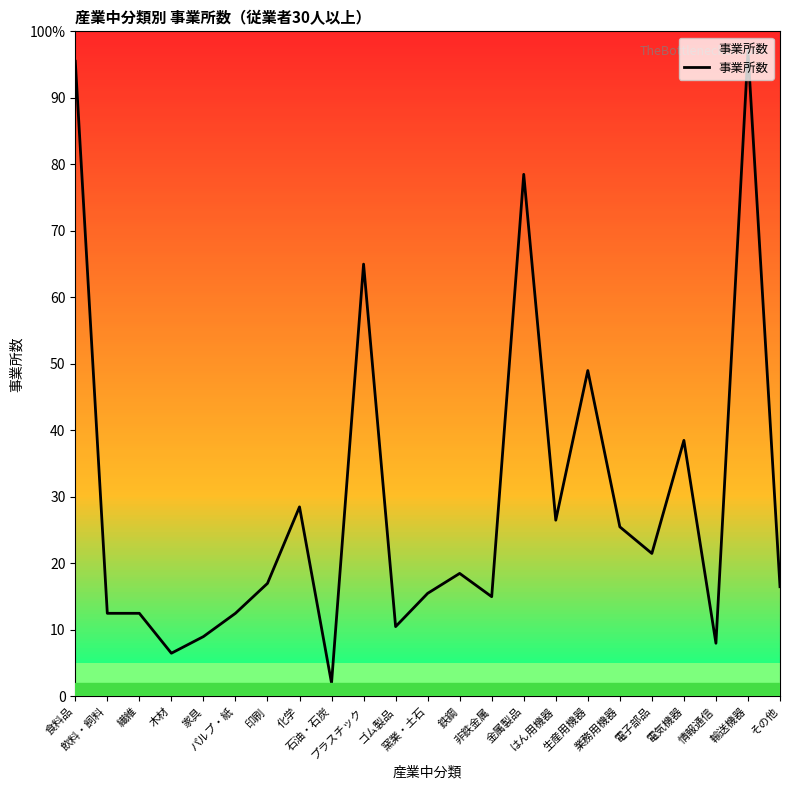

Which category has the highest value across all series?

輸送機器